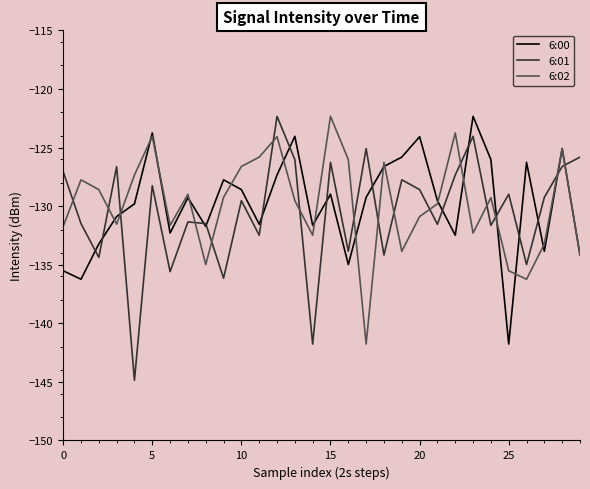

Which series has the widest spread of values?

6:01